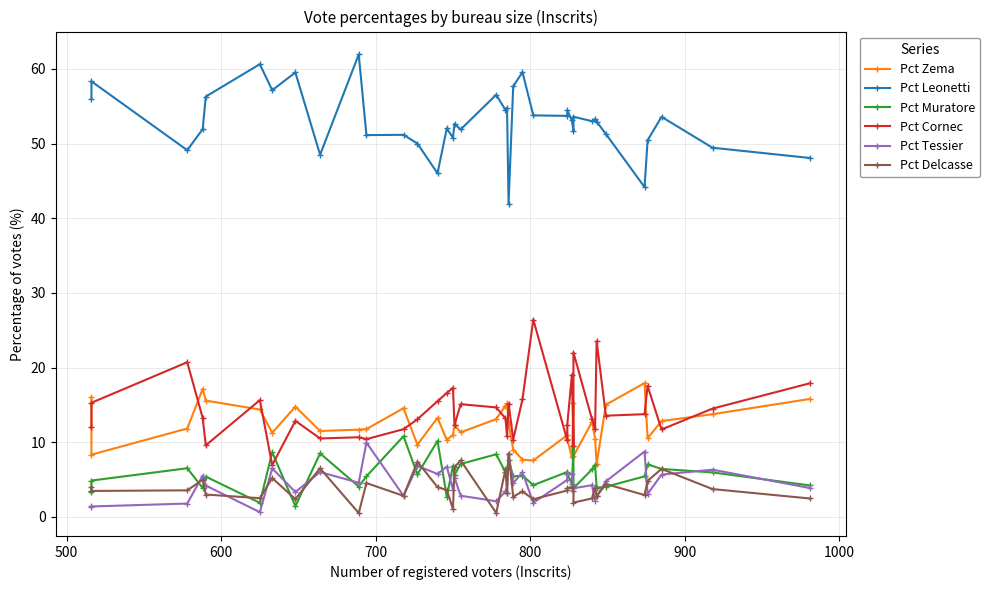

Reading left to right, list all the values displayed in this chart.

Pct Zema: 16.0	8.3	11.8	17.1	15.6	14.4	11.3	14.8	11.5	11.7	11.8	14.6	9.7	13.3	10.3	11.0	12.3	11.3	13.1	14.9	15.2	12.5	9.0	7.7	7.5	10.9	10.4	8.0	15.3	8.1	12.7	10.5	7.1	15.0	17.9	10.5	12.8	13.8	15.8
Pct Leonetti: 56.0	58.3	49.1	51.9	56.3	60.6	57.1	59.5	48.5	61.9	51.1	51.2	50.0	46.0	52.0	50.8	52.6	51.9	56.5	54.5	54.8	42.0	57.7	59.6	53.8	53.7	54.4	53.1	51.7	53.6	53.0	53.3	52.9	51.3	44.2	50.4	53.6	49.4	48.1
Pct Muratore: 3.3	4.9	6.5	3.9	5.4	1.9	8.7	1.4	8.5	4.1	5.4	10.8	5.7	10.2	2.7	6.8	5.6	7.1	8.4	6.0	6.4	7.6	5.4	5.5	4.2	6.0	5.8	4.4	9.5	3.8	6.4	7.0	3.9	4.0	5.4	7.0	6.4	6.0	4.2
Pct Cornec: 12.0	15.3	20.7	13.3	9.6	15.6	6.9	12.9	10.5	10.7	10.4	11.7	13.1	15.5	16.6	17.3	12.3	15.1	14.7	13.2	10.8	15.2	10.4	15.7	26.4	10.2	12.4	19.0	9.5	22.0	13.1	11.8	23.5	13.6	13.8	17.5	11.7	14.5	17.9
Pct Tessier: 1.3	1.4	1.8	5.5	4.2	0.6	6.5	3.3	6.0	4.6	9.9	2.8	6.8	5.8	6.7	3.7	5.3	2.8	2.1	3.4	3.2	8.5	4.5	6.0	1.9	5.0	5.8	5.8	4.1	3.8	4.2	2.2	2.8	4.8	8.8	3.1	5.7	6.3	3.9
Pct Delcasse: 4.0	3.5	3.5	5.0	3.0	2.5	5.2	2.4	6.5	0.5	4.5	2.8	7.4	4.0	3.6	1.1	6.7	7.5	0.5	6.4	3.2	8.5	2.7	3.4	2.4	3.5	3.9	4.0	3.4	1.9	2.5	3.9	2.8	4.4	2.9	4.8	6.4	3.7	2.5